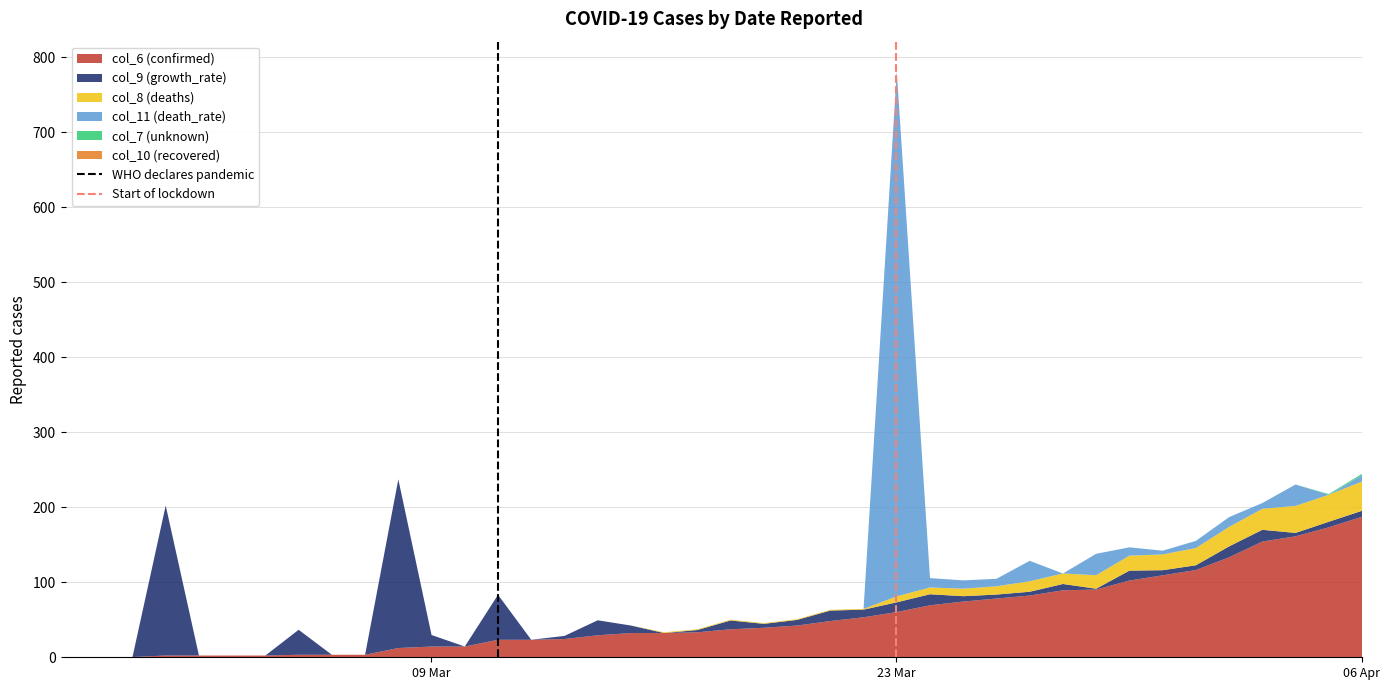

At which category is the sum across all series the highest?

23 Mar